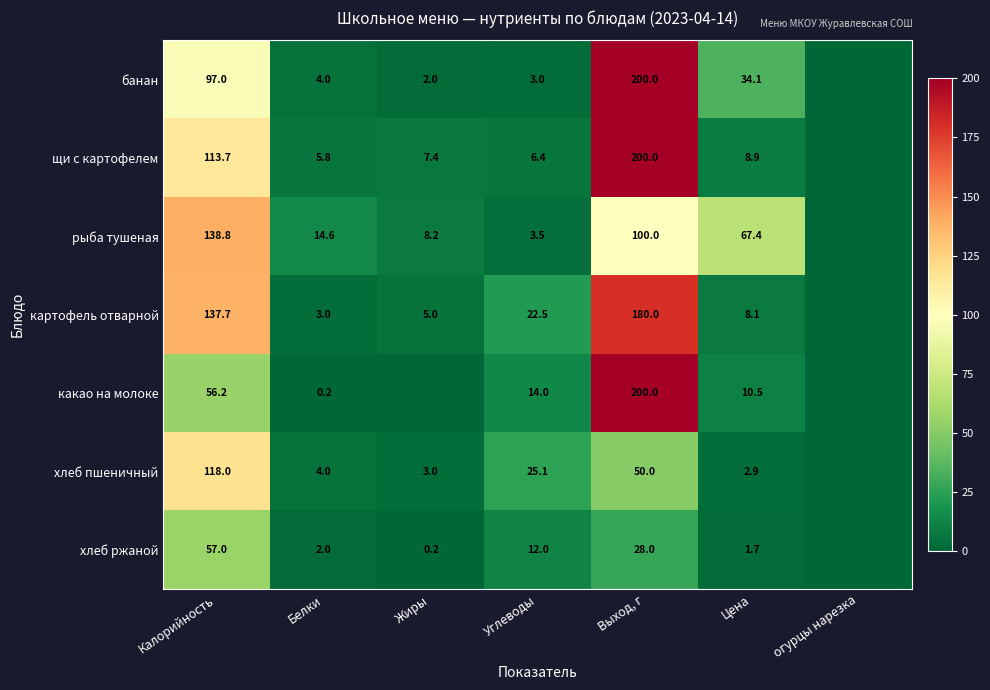

What is the total value across all series at Углеводы?

86.5